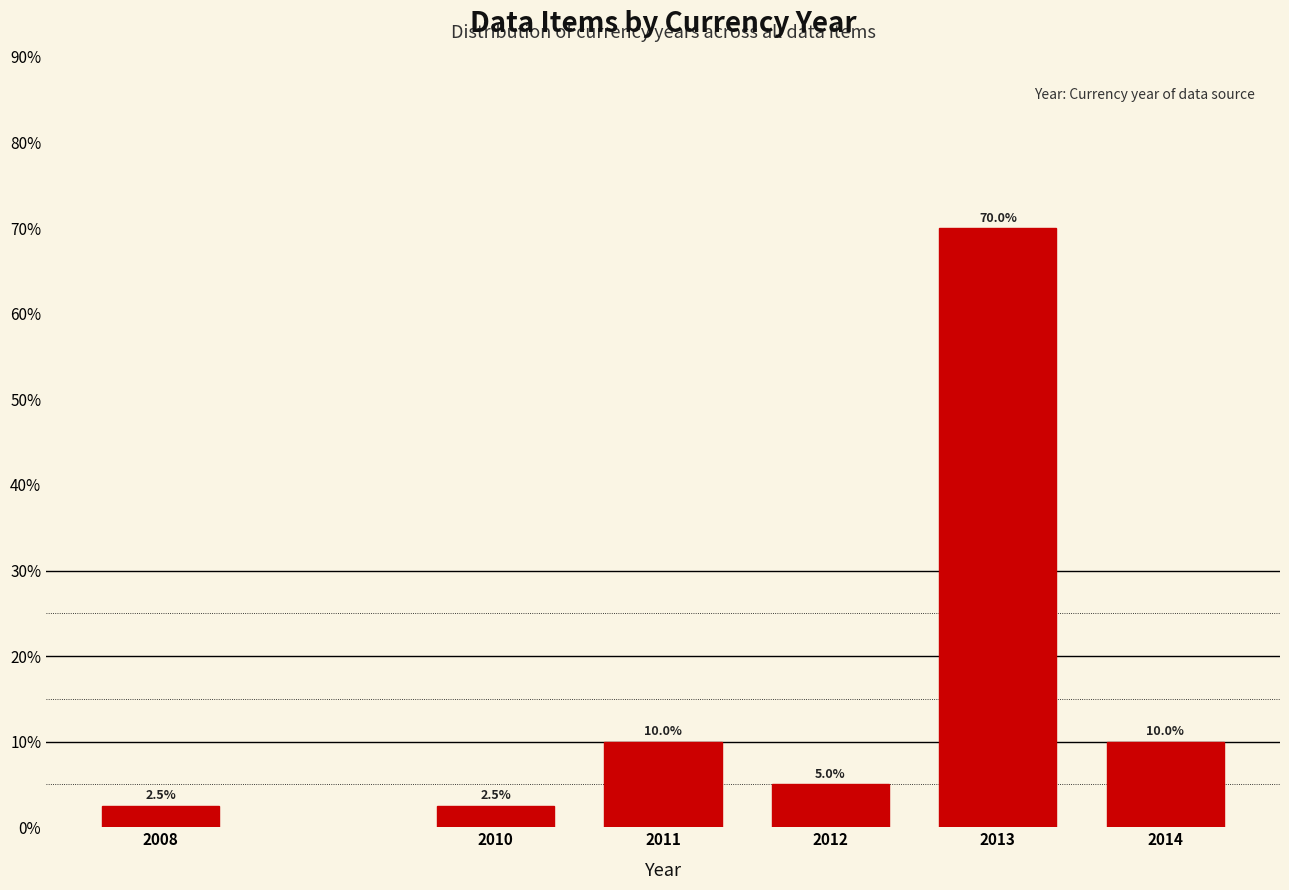

Reading left to right, transcribe all the data shown in this chart.

2.5	2.5	10.0	5.0	70.0	10.0